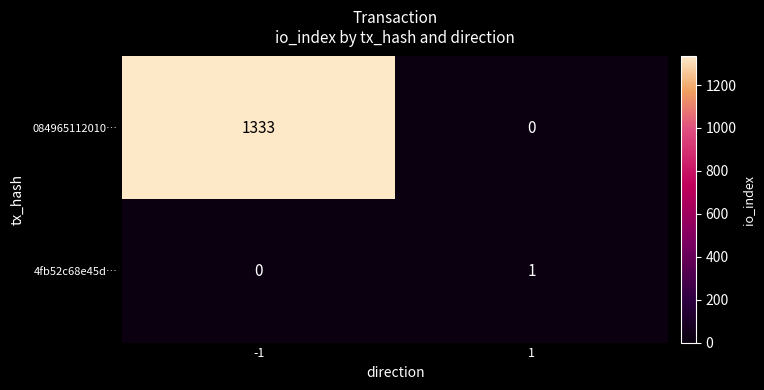

What is the total value across all series at -1?

1333